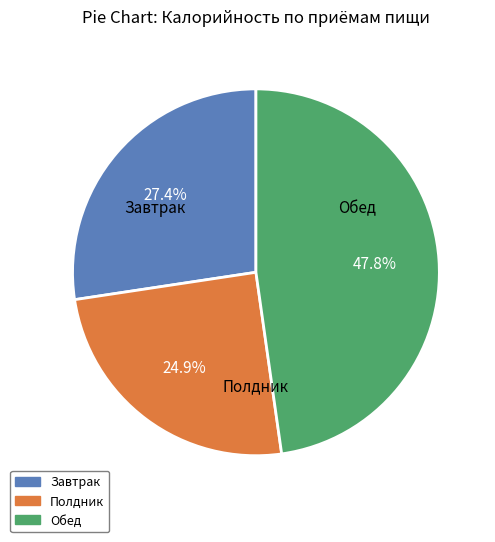

To the nearest percent, what portion does Завтрак represent?

27%